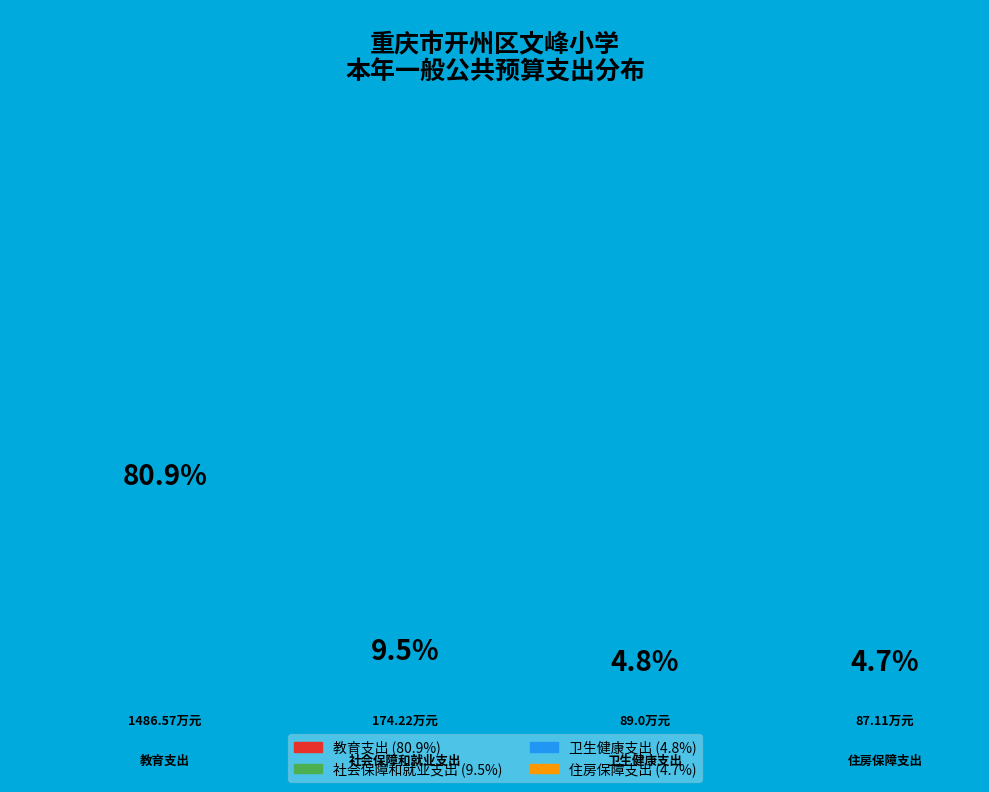

Rank the categories by value from lowest to highest.

住房保障支出, 卫生健康支出, 社会保障和就业支出, 教育支出